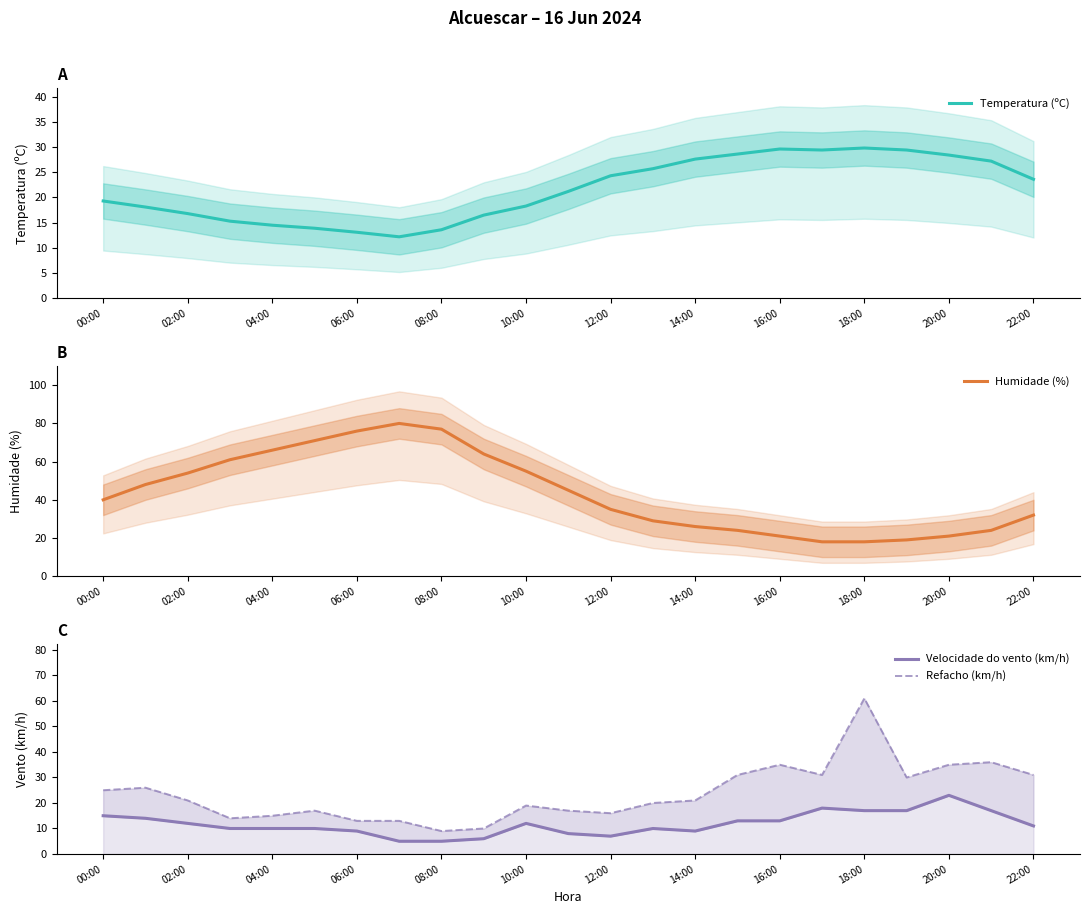

What is the highest value of the Temperatura (ºC) series?

29.8